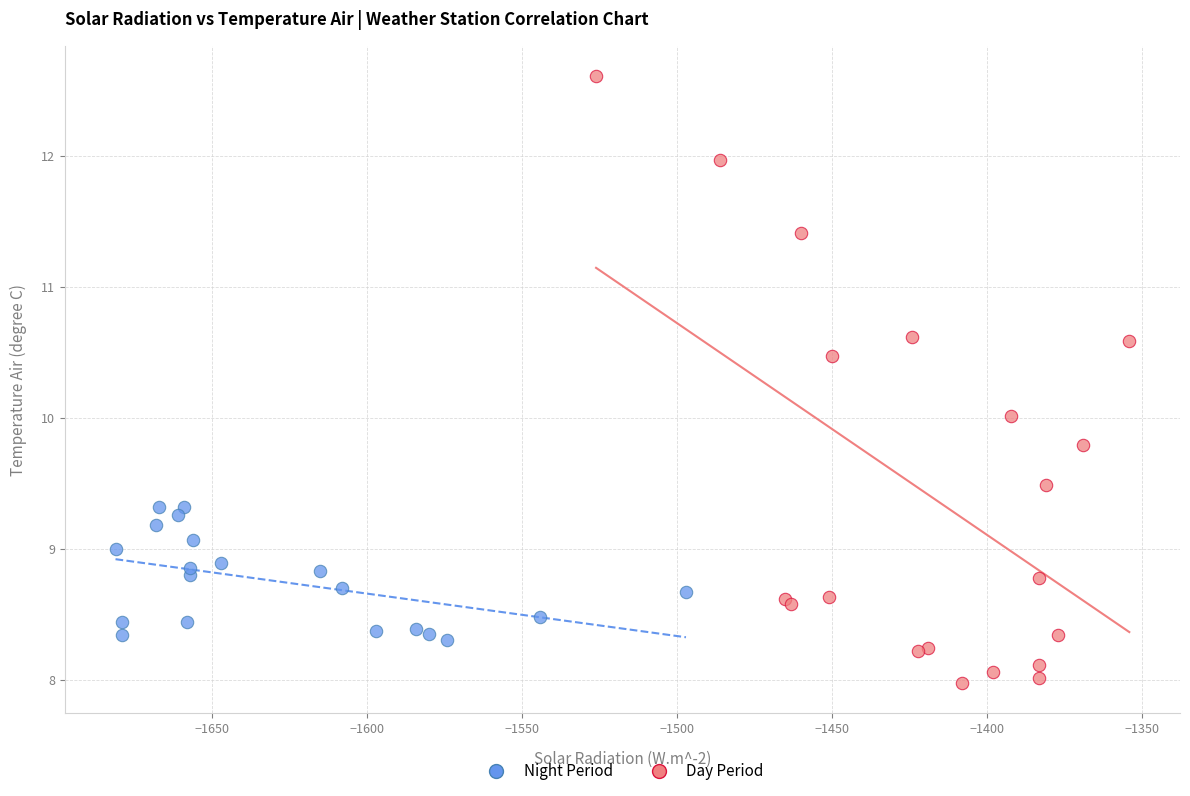

Which series has the widest spread of Y values?

Day Period